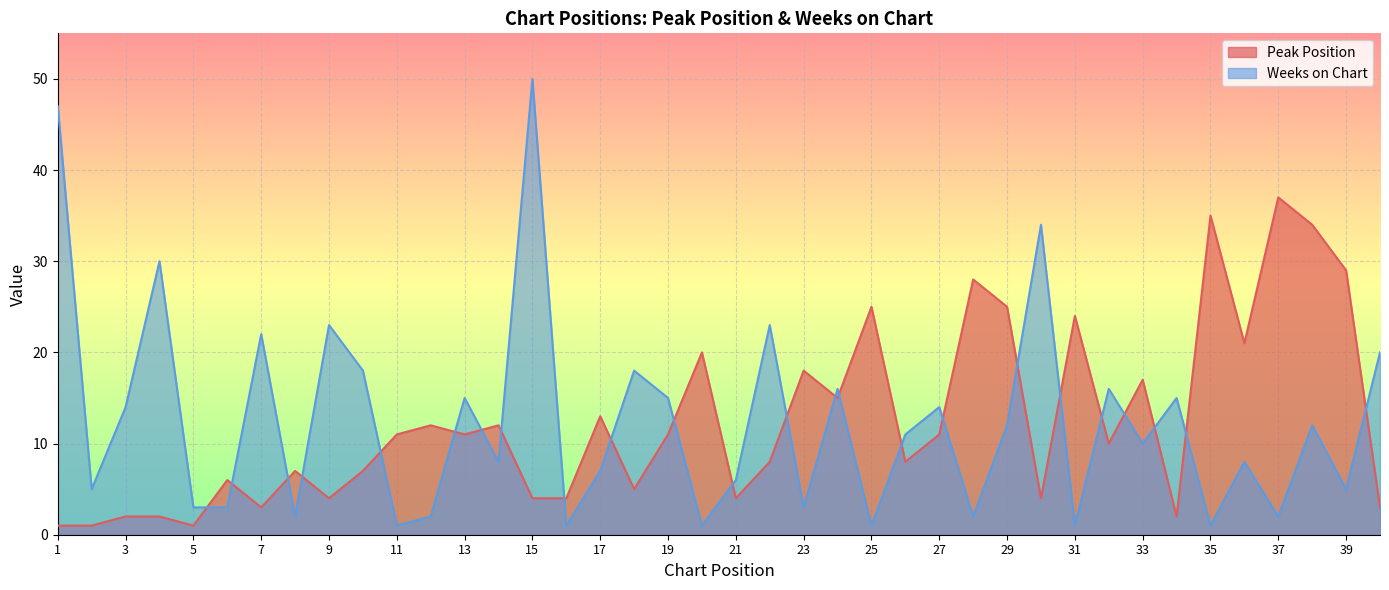

What is the minimum value shown in the chart?

1